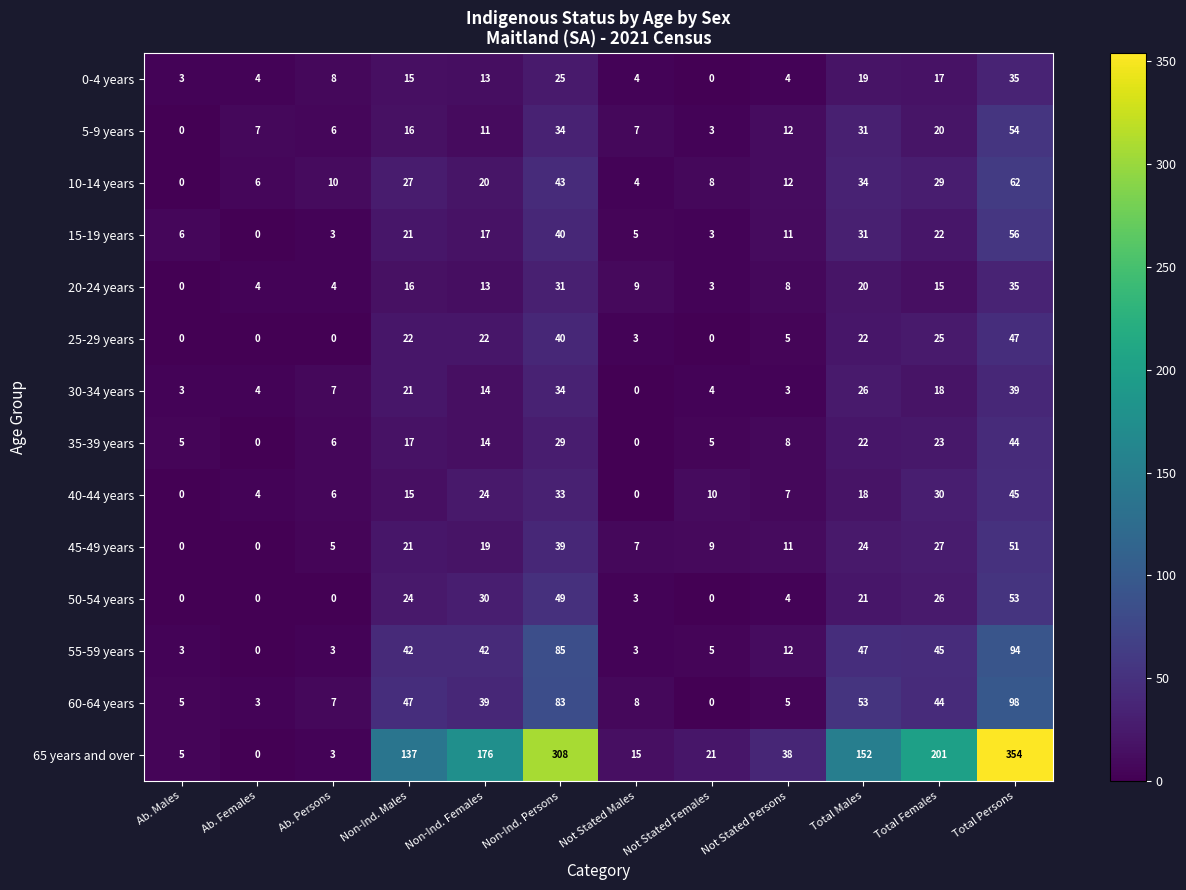

List the labels in order of 65 years and over value, largest first.

Total Persons, Non-Ind. Persons, Total Females, Non-Ind. Females, Total Males, Non-Ind. Males, Not Stated Persons, Not Stated Females, Not Stated Males, Ab. Males, Ab. Persons, Ab. Females